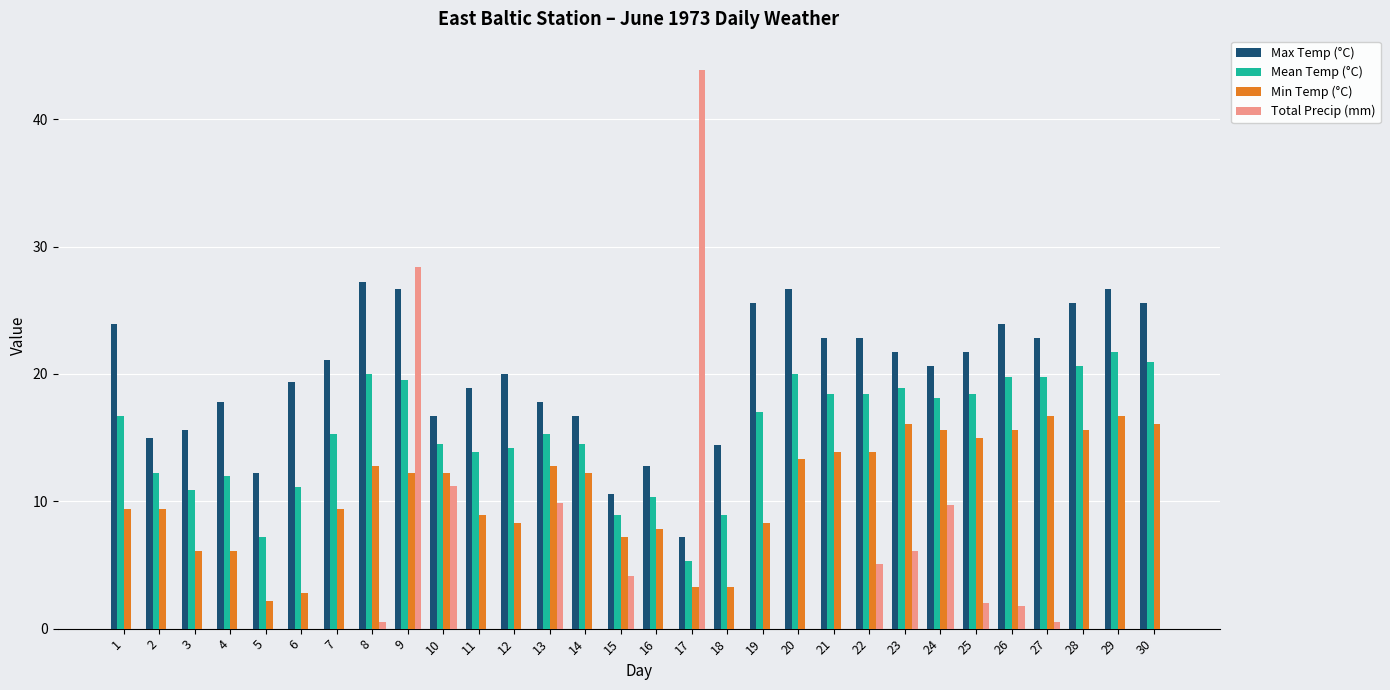

What is the sum of the Max Temp (°C) values at 16 and 30?

38.4